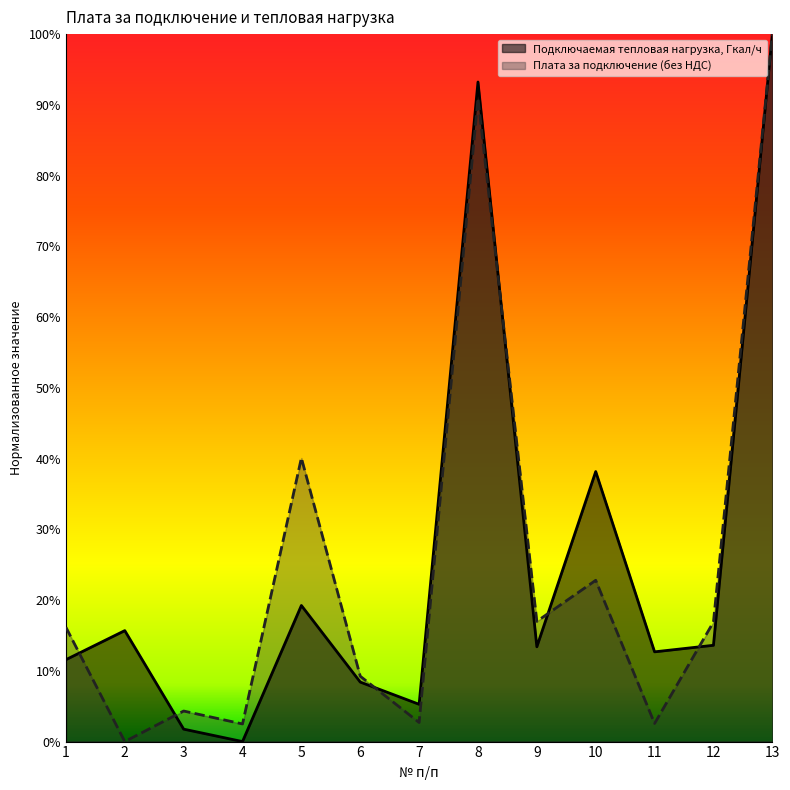

What are all the series names shown in the legend?

Подключаемая тепловая нагрузка, Гкал/ч, Плата за подключение (без НДС)